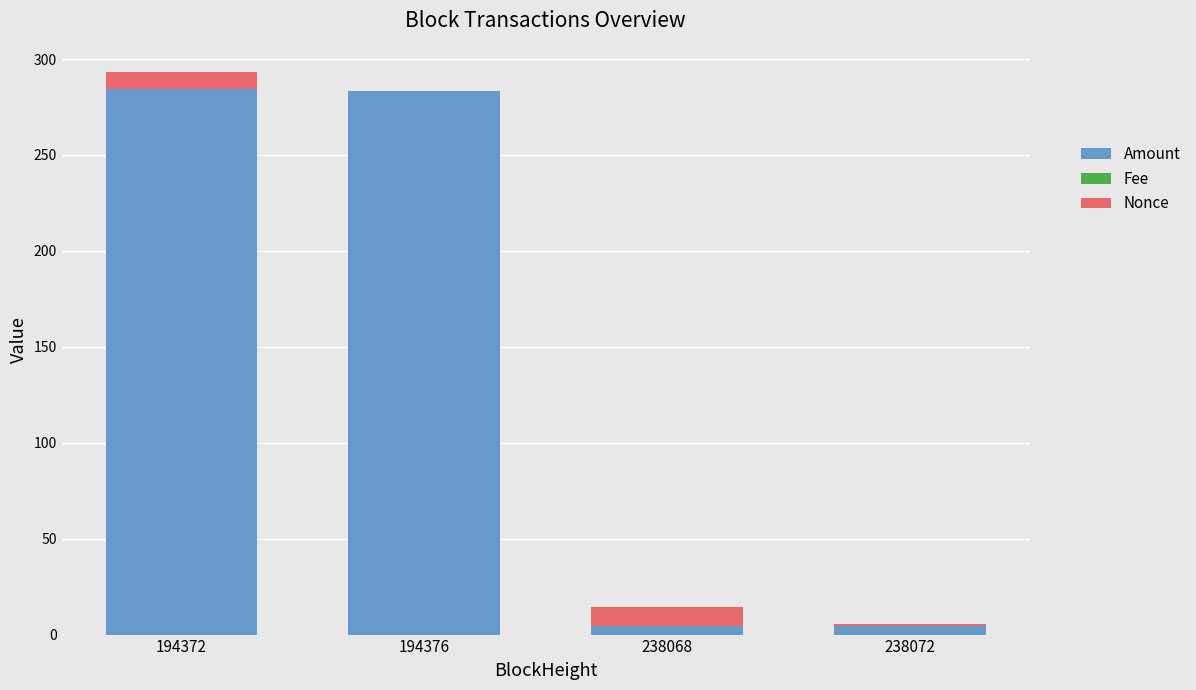

What is the maximum value for Amount?

284.2